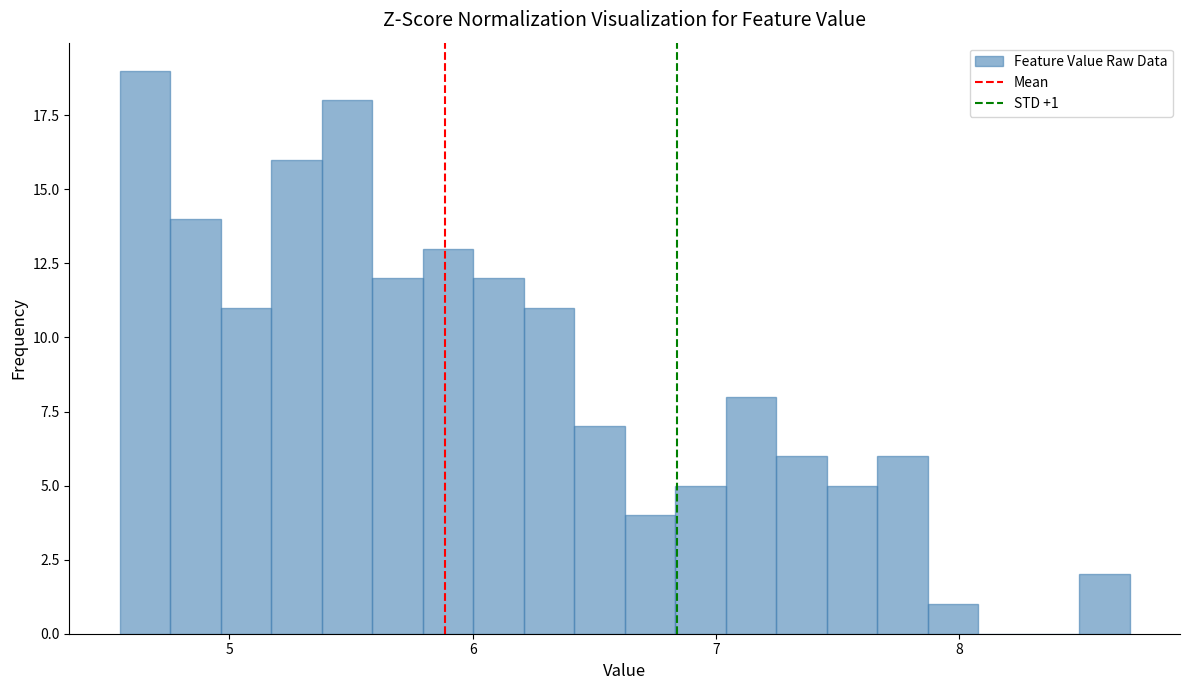

Read against the x-axis, roughly where is the centre of the tallest bar?

4.7